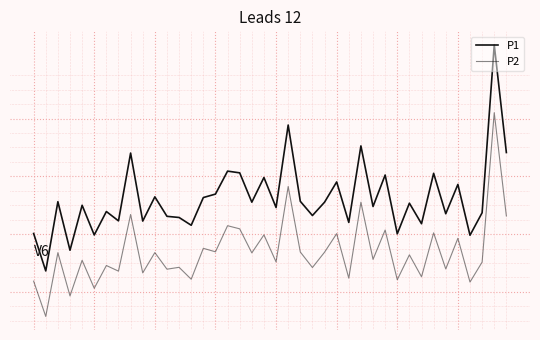

Does the chart have visible grid lines?

Yes